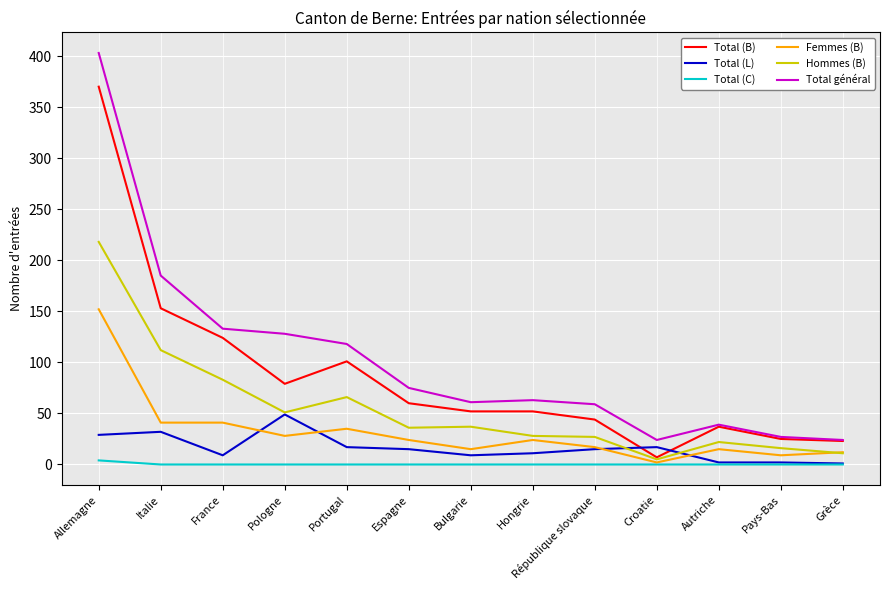

How many lines are shown in the chart?

6